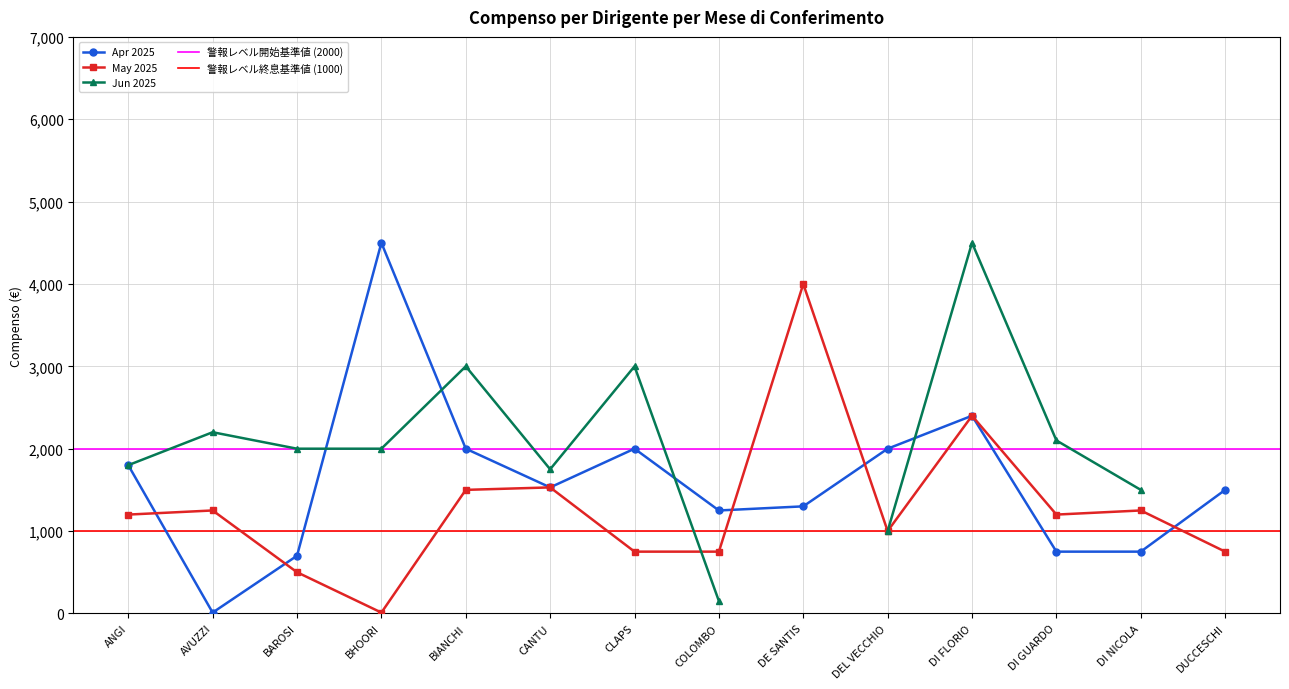

How many categories are shown in the chart?

14